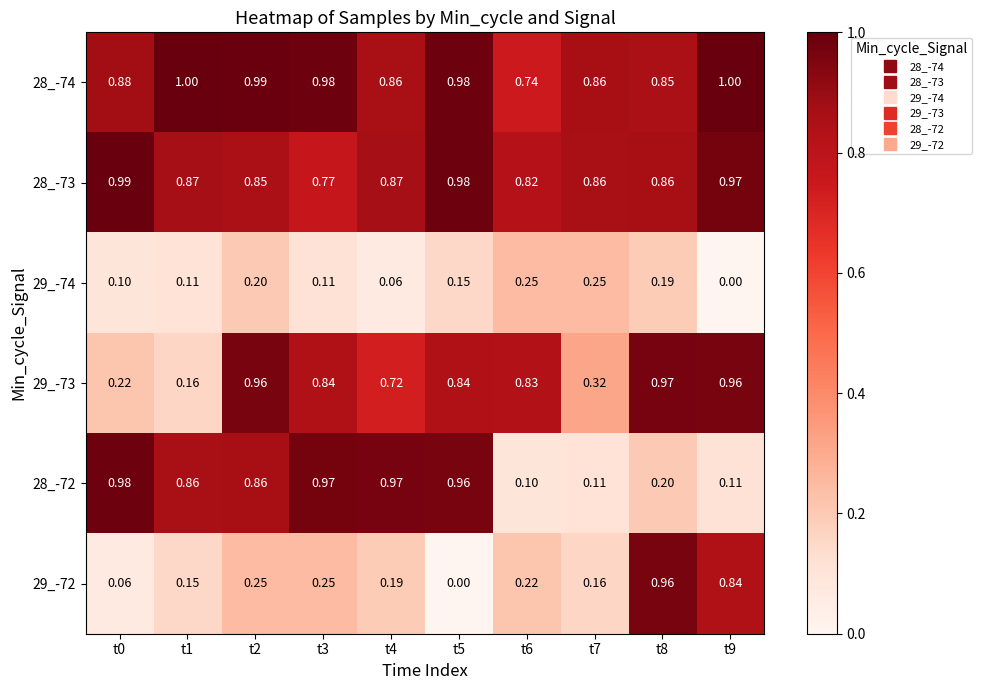

Count the number of data series in this chart.

6